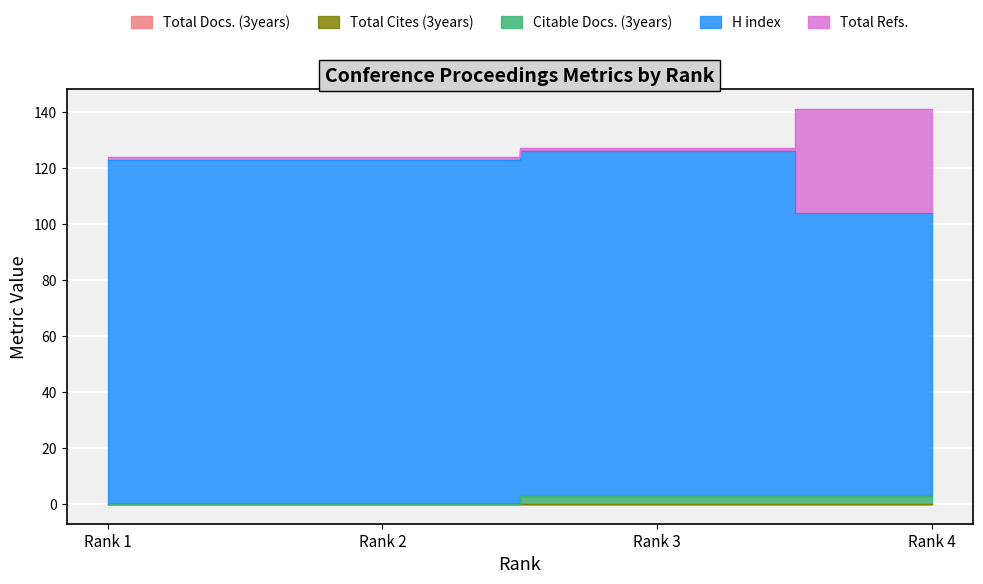

Which category has the lowest value across all series?

Rank 1